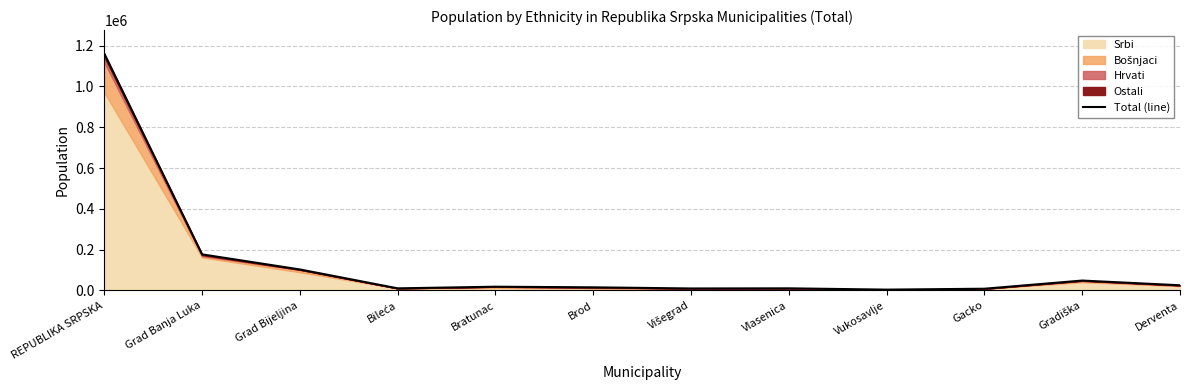

At which category does the chart reach its peak across all series?

REPUBLIKA SRPSKA